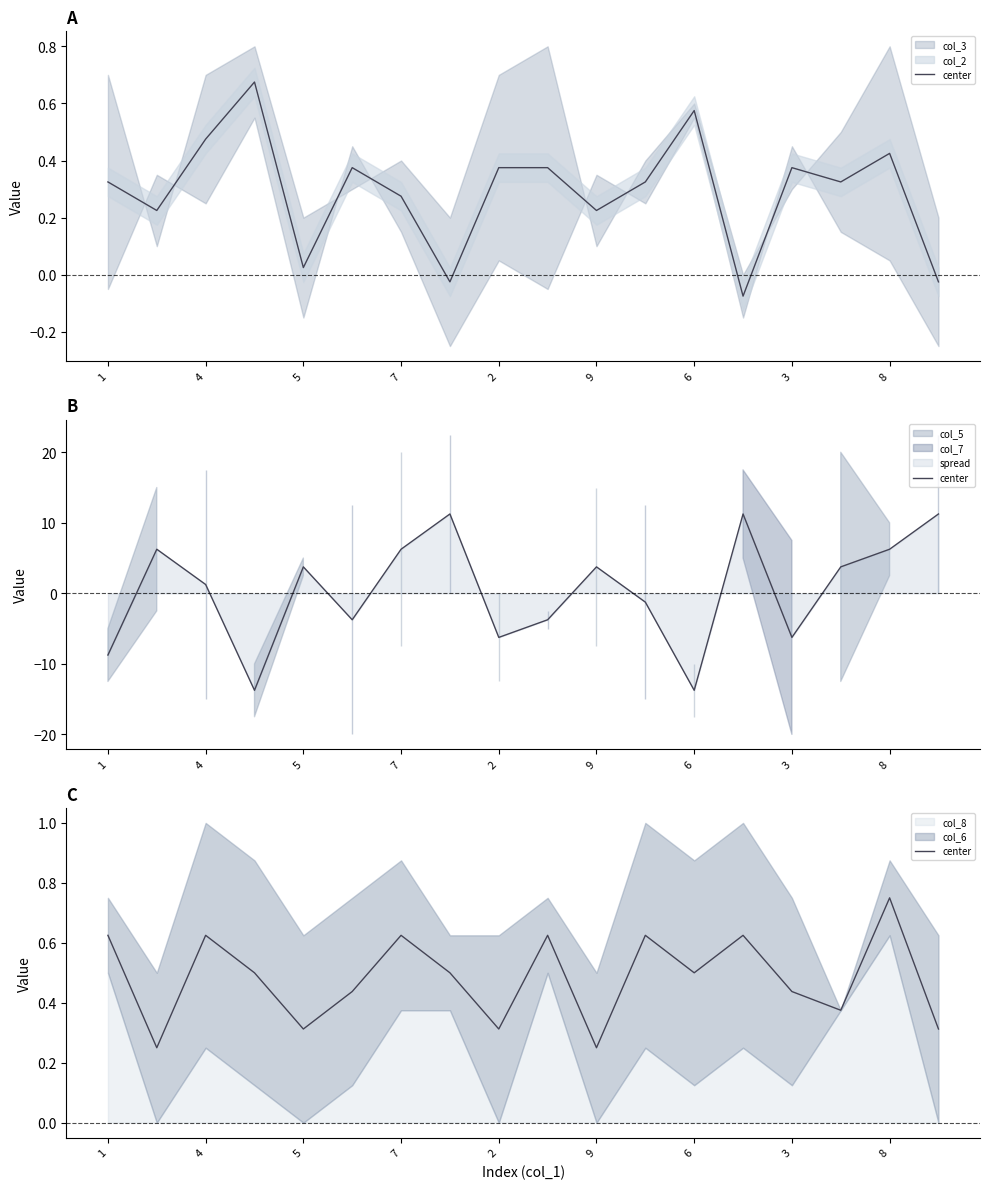

Is it true that the value at 15 is 0.5?

False